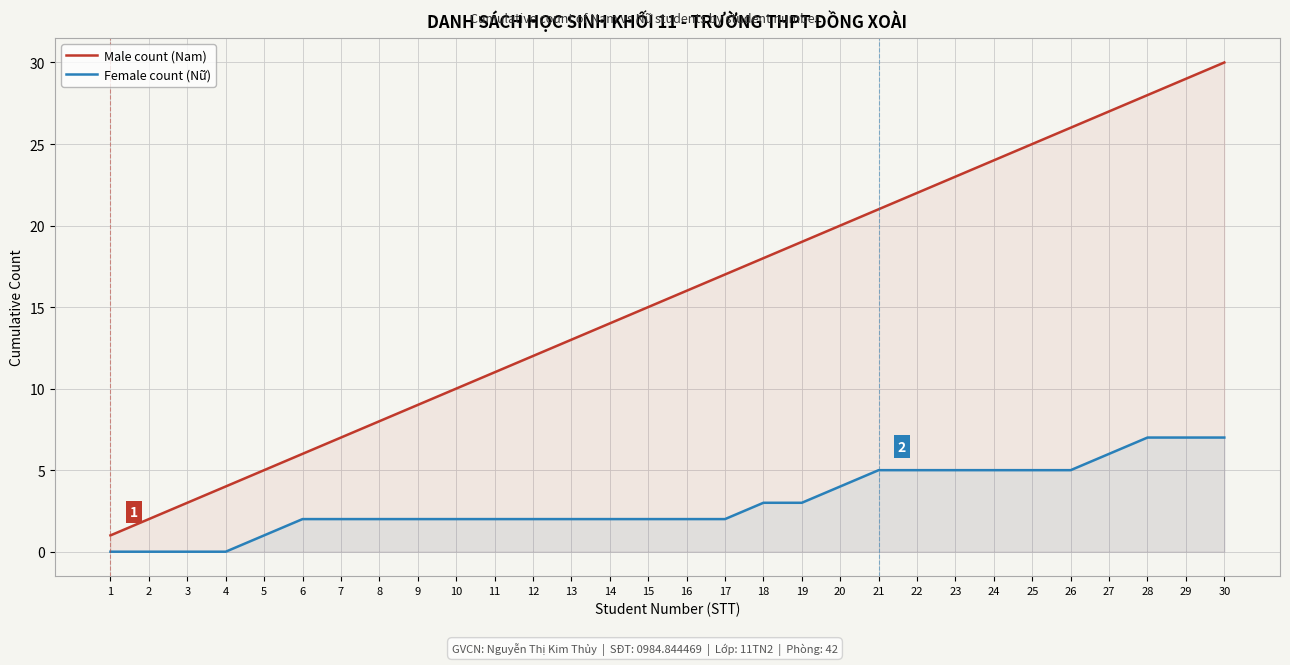

True or false: Male count (Nam) and Female count (Nữ) cross at least once.

False